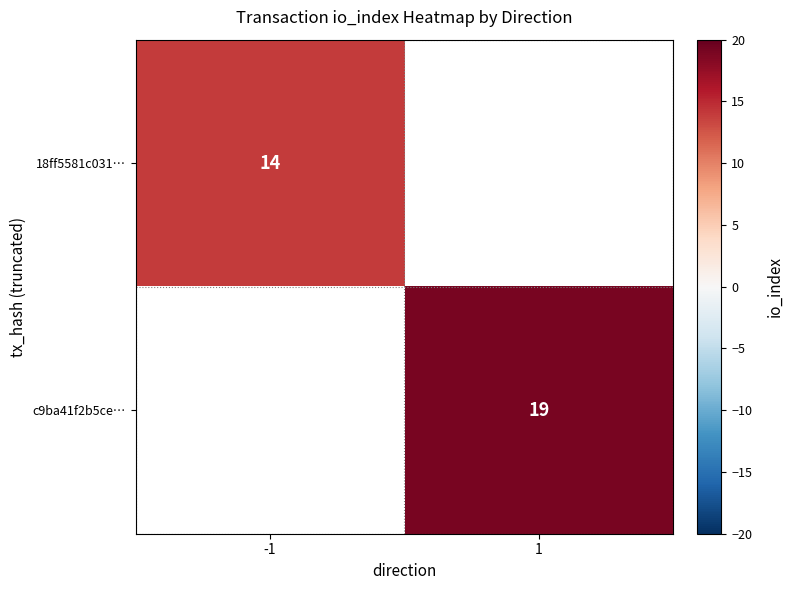

Is the value of c9ba41f2b5ce… at 1 greater than the value of 18ff5581c031… at -1?

Yes